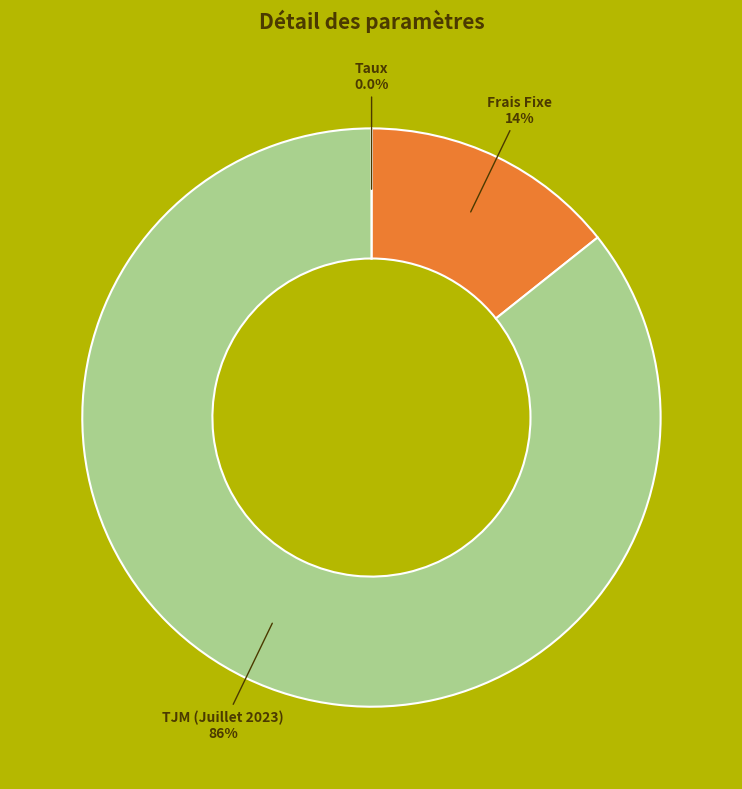

Is it true that TJM (Juillet 2023) is 78% of the pie?

False